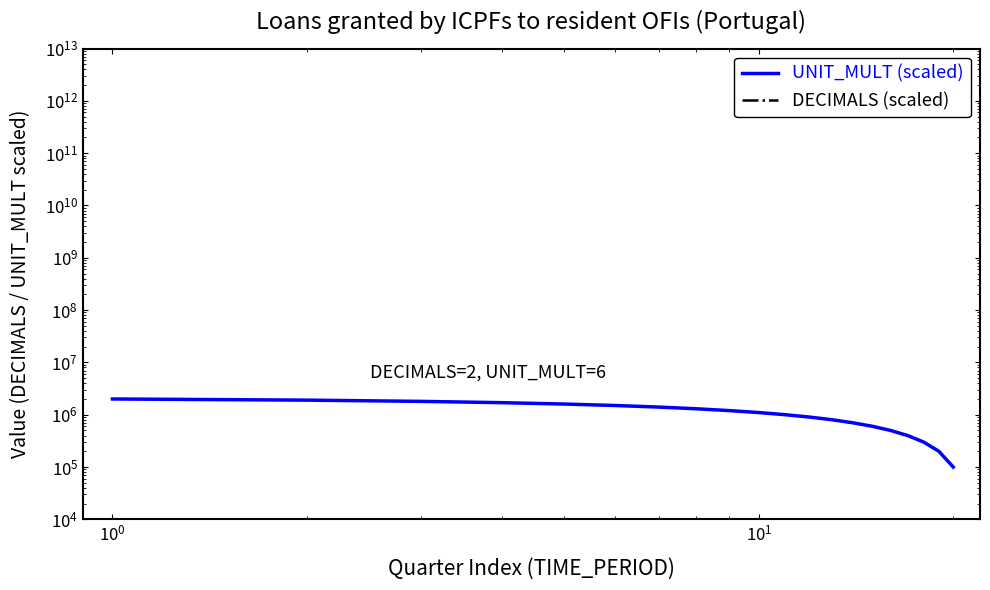

What is the maximum value for DECIMALS (scaled)?

600.0